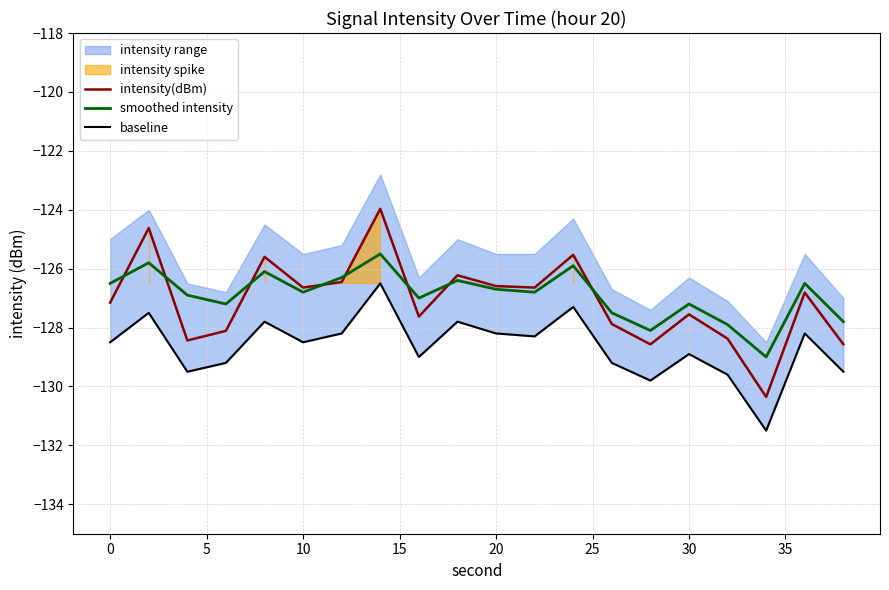

Which series has the largest total across all categories?

smoothed intensity